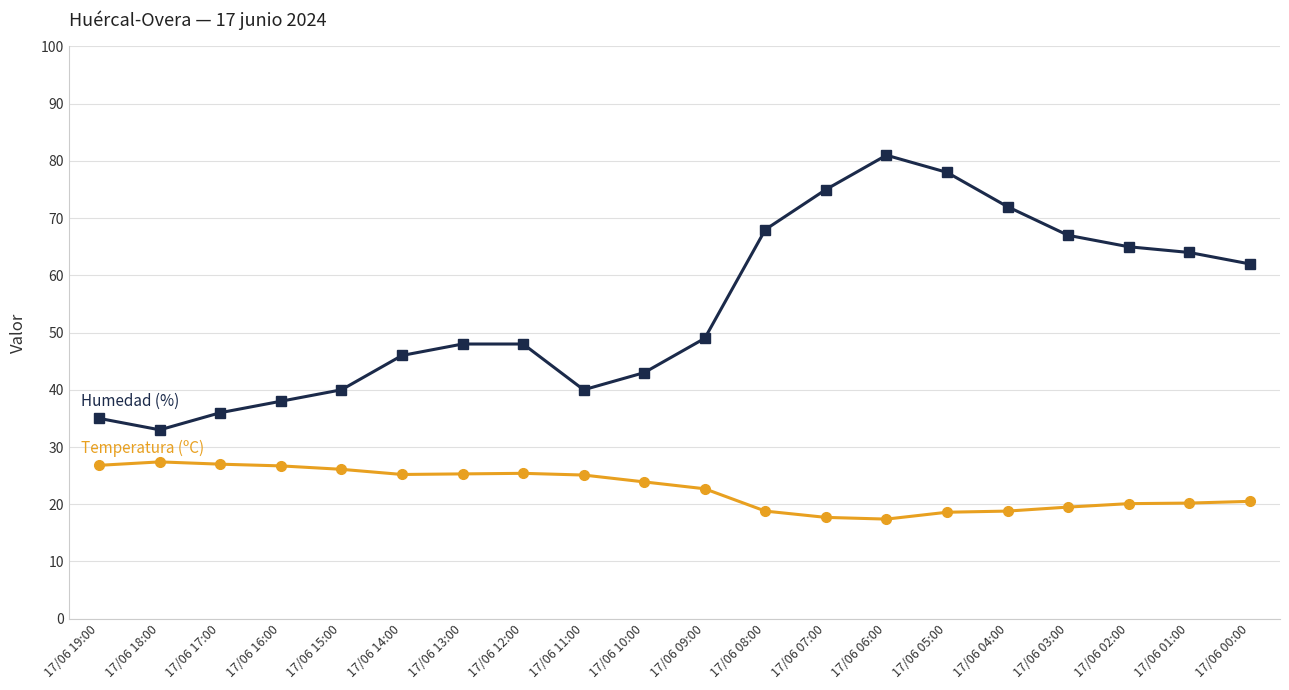

What is the total value across all series at 17/06 17:00?

63.0